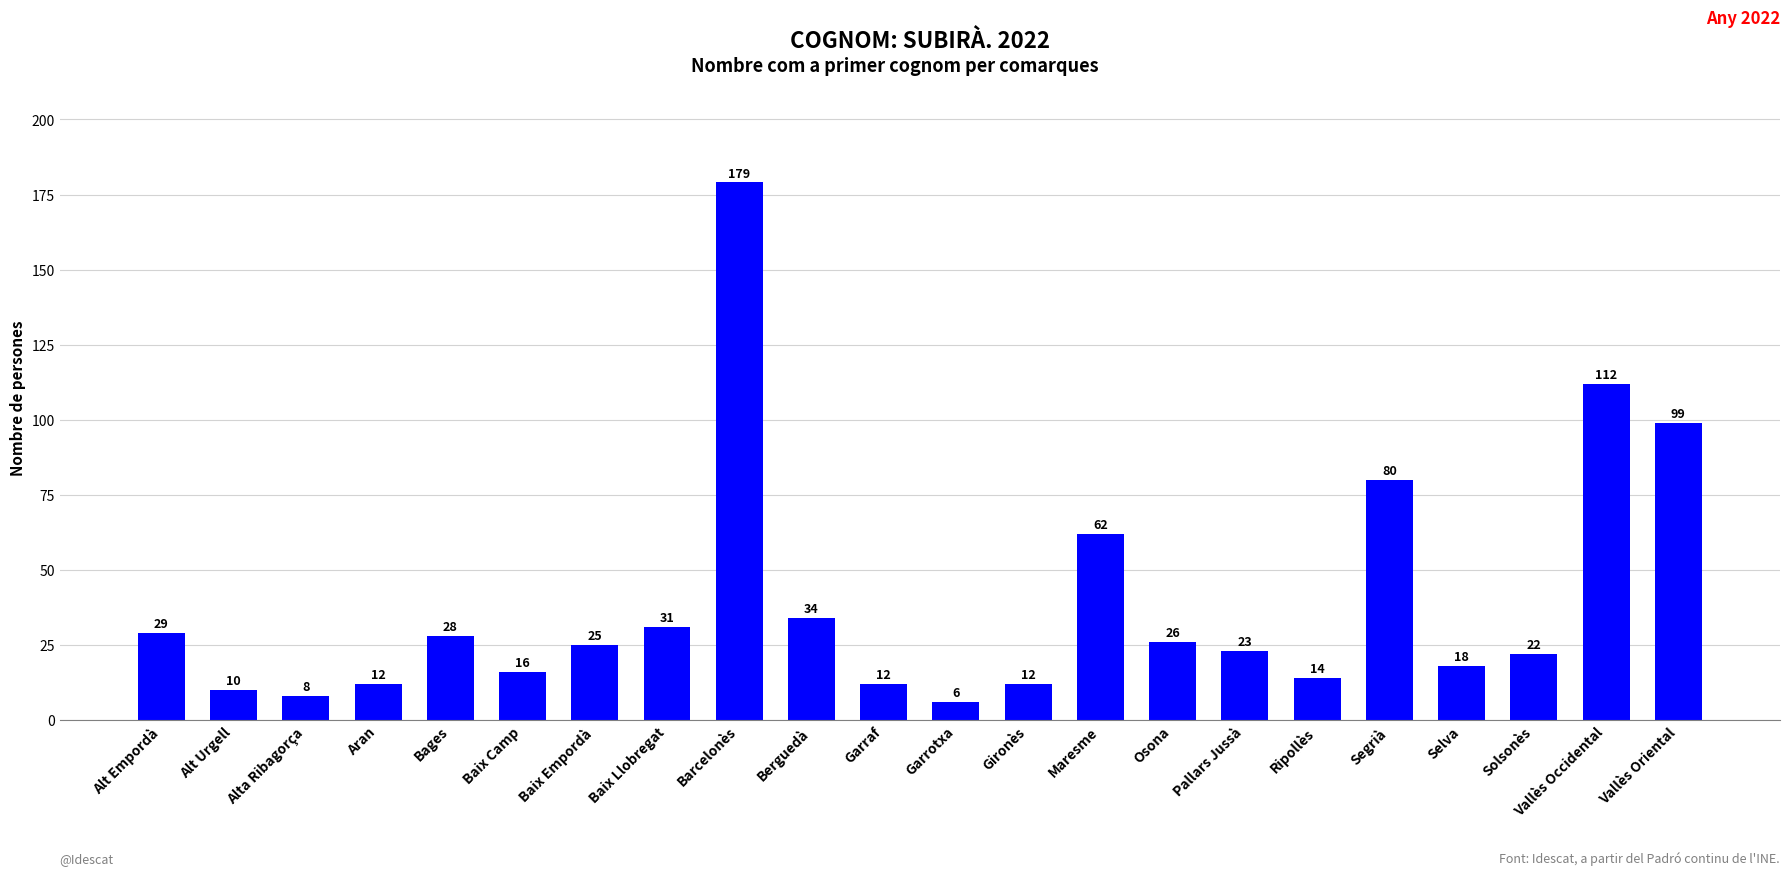

What is the change in value from Alta Ribagorça to Segrià?

+72